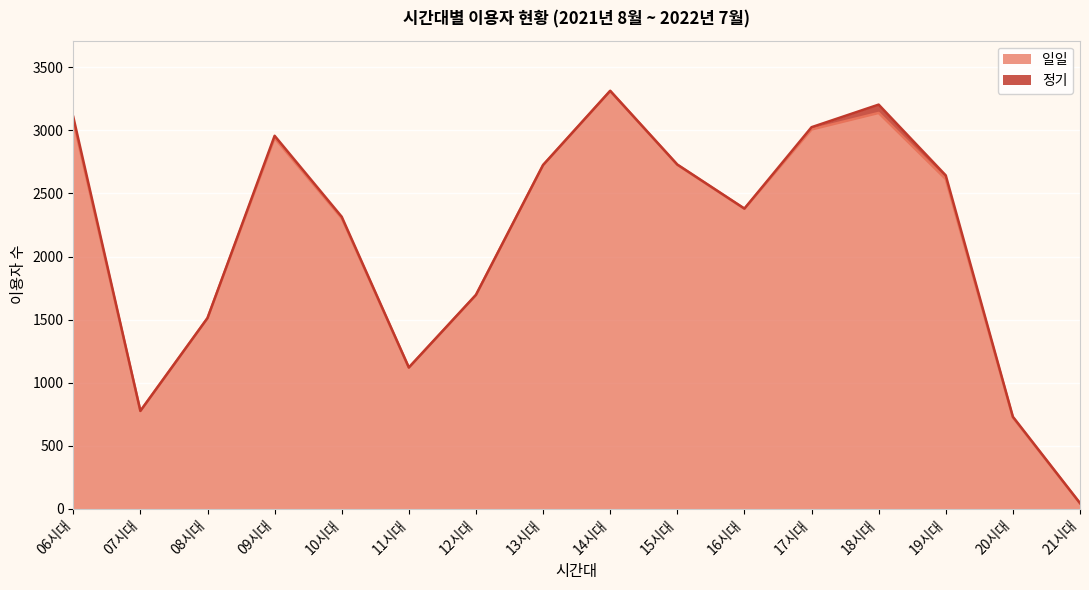

The chart shows a value of 2939 at 09시대. True or false?

True